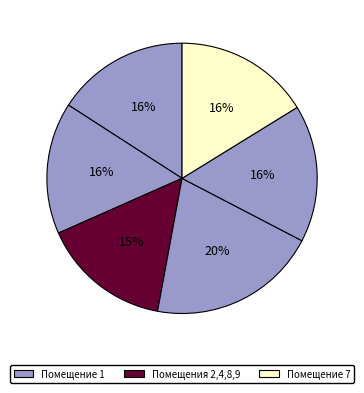

How many slices are in this pie chart?

6